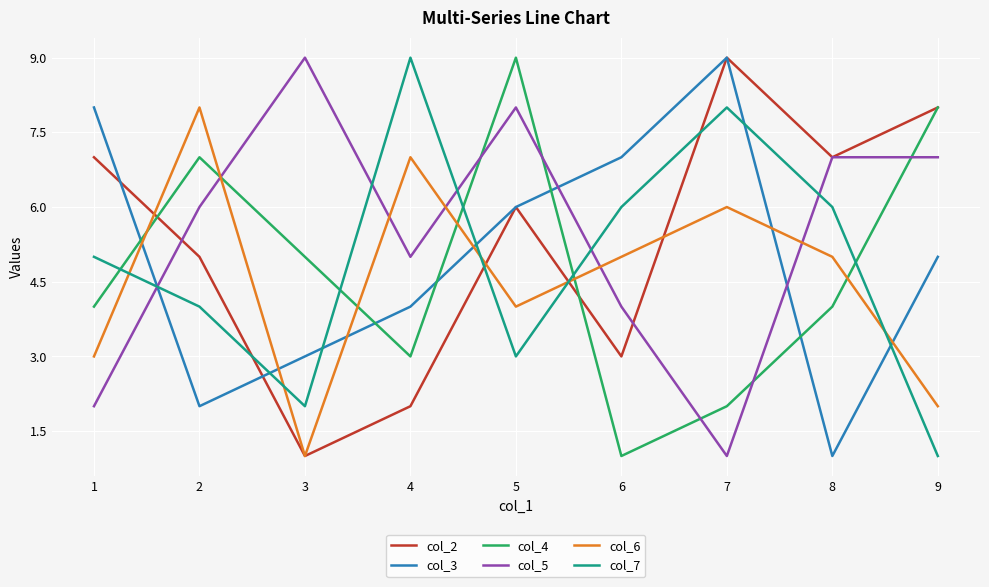

Between 3 and 6, which series saw the biggest shift?

col_5